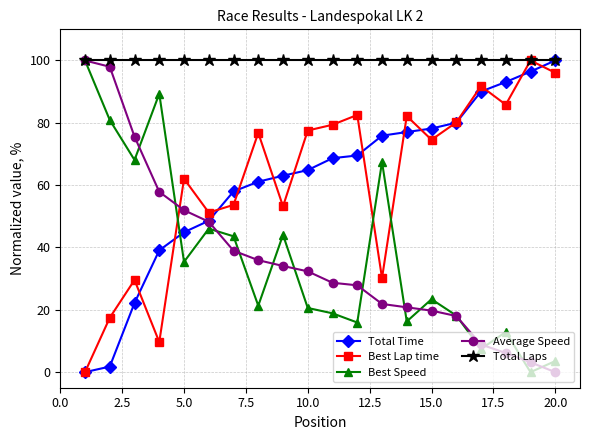

True or false: Best Lap time and Average Speed cross at least once.

True